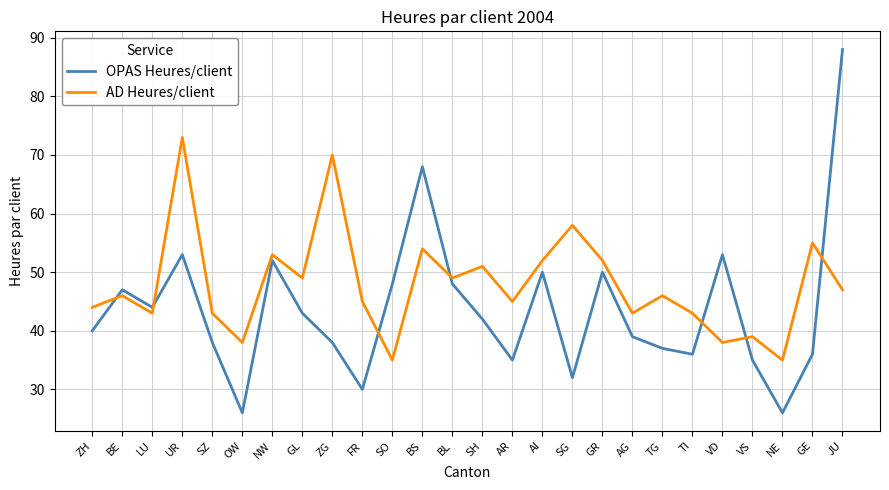

Which category has the highest value across all series?

JU